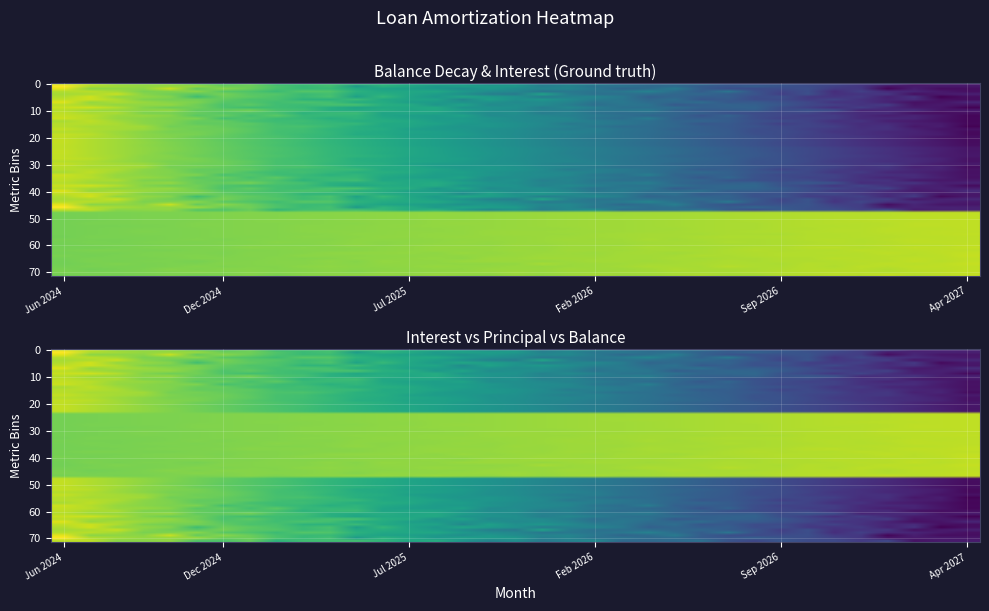

Reading left to right, list all the values displayed in this chart.

interest: 1.0	1.0	0.9	0.9	0.9	0.9	0.8	0.8	0.8	0.8	0.7	0.7	0.7	0.7	0.6	0.6	0.6	0.5	0.5	0.5	0.5	0.4	0.4	0.4	0.3	0.3	0.3	0.3	0.2	0.2	0.2	0.1	0.1	0.1	0.1
principal: 0.9	0.9	0.9	0.9	0.9	0.9	0.9	0.9	0.9	0.9	0.9	0.9	0.9	0.9	0.9	0.9	0.9	0.9	0.9	0.9	0.9	0.9	1.0	1.0	1.0	1.0	1.0	1.0	1.0	1.0	1.0	1.0	1.0	1.0	1.0
balance: 1.0	1.0	0.9	0.9	0.9	0.9	0.8	0.8	0.8	0.8	0.7	0.7	0.7	0.6	0.6	0.6	0.6	0.5	0.5	0.5	0.4	0.4	0.4	0.4	0.3	0.3	0.3	0.2	0.2	0.2	0.2	0.1	0.1	0.1	0.0